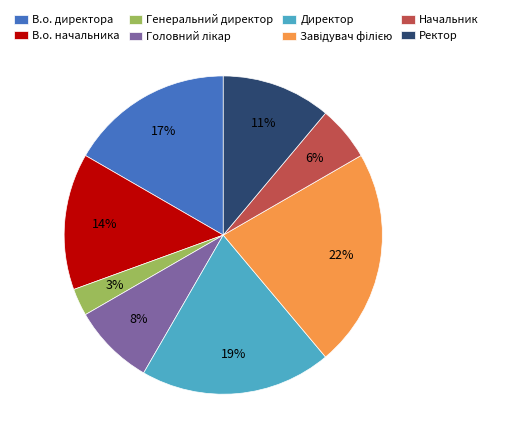

How many slices are in this pie chart?

8